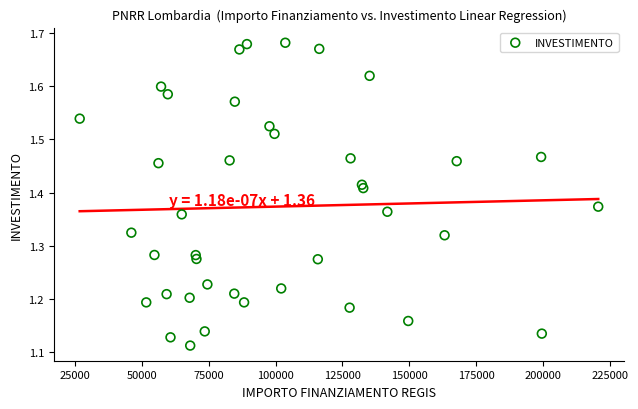

What is the range of Y values (max minus min)?

0.6